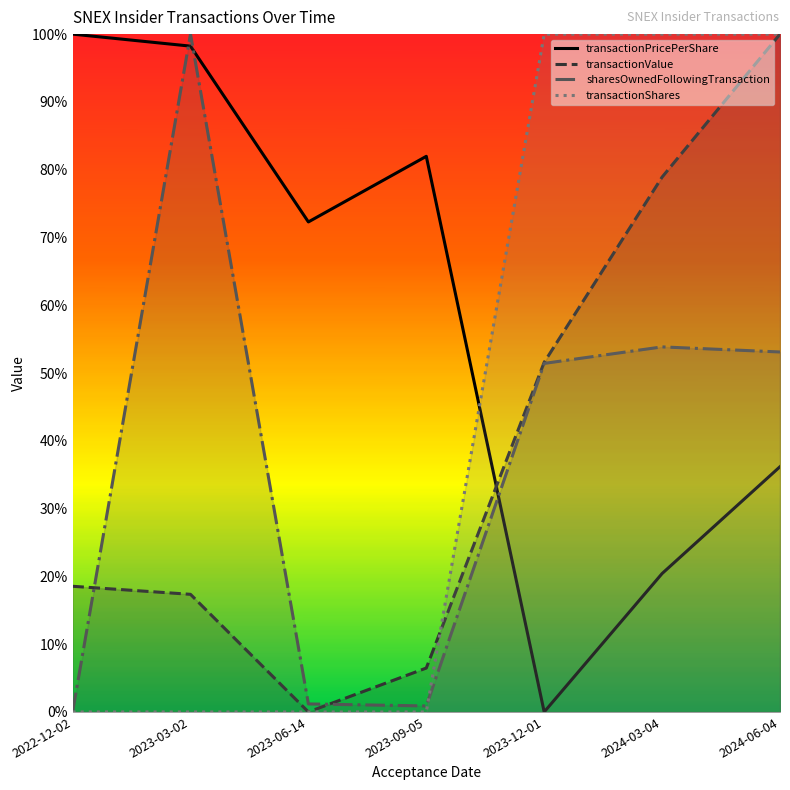

Reading right to left, transcribe all the data shown in this chart.

transactionPricePerShare: 2024-06-04=0.4	2024-03-04=0.2	2023-12-01=0.0	2023-09-05=0.8	2023-06-14=0.7	2023-03-02=1.0	2022-12-02=1.0
transactionValue: 2024-06-04=1.0	2024-03-04=0.8	2023-12-01=0.5	2023-09-05=0.1	2023-06-14=0.0	2023-03-02=0.2	2022-12-02=0.2
sharesOwnedFollowingTransaction: 2024-06-04=0.5	2024-03-04=0.5	2023-12-01=0.5	2023-09-05=0.0	2023-06-14=0.0	2023-03-02=1.0	2022-12-02=0.0
transactionShares: 2024-06-04=1.0	2024-03-04=1.0	2023-12-01=1.0	2023-09-05=0.0	2023-06-14=0.0	2023-03-02=0.0	2022-12-02=0.0